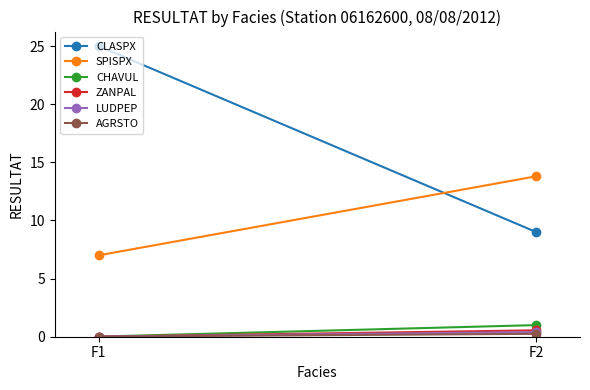

Which series has the widest spread of values?

CLASPX